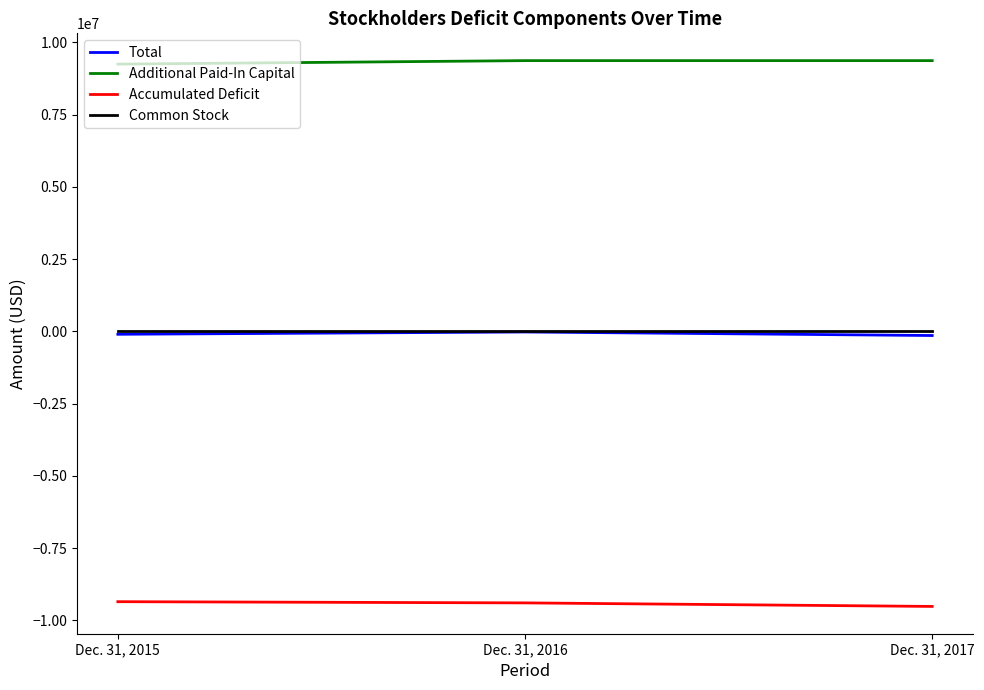

Which series has the largest total across all categories?

Additional Paid-In Capital